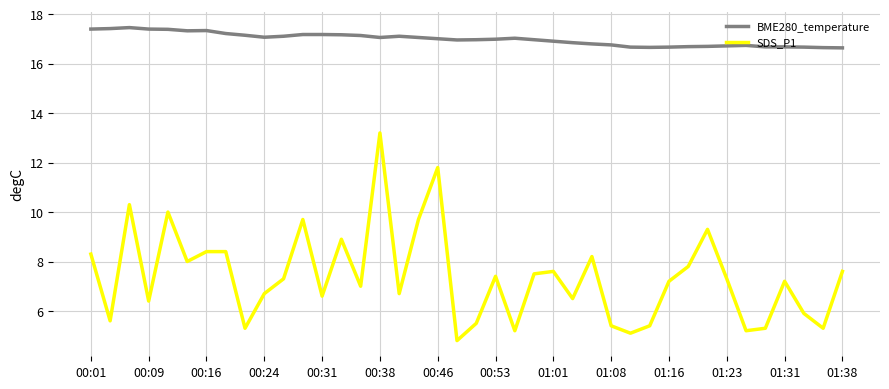

Rank the series by their average value, from highest to lowest.

BME280_temperature, SDS_P1